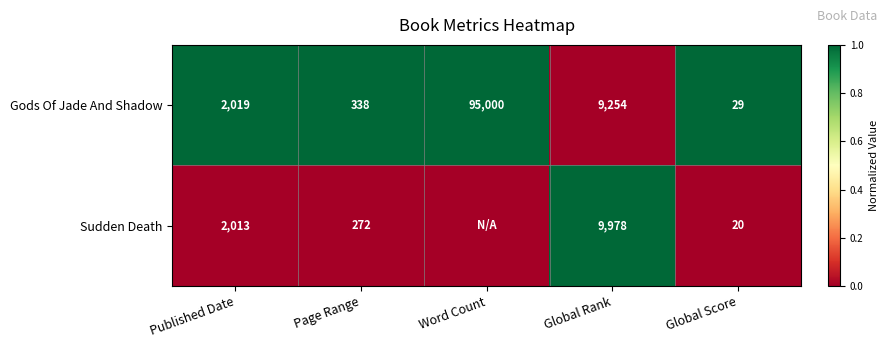

The value of Gods Of Jade And Shadow at Page Range is 463. True or false?

False